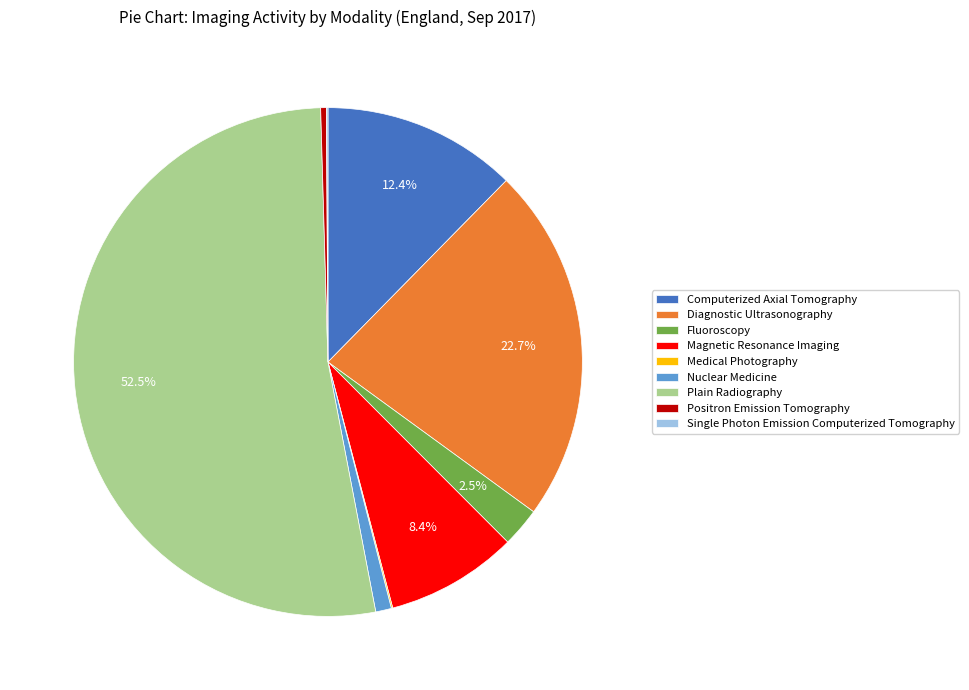

Which category has the biggest portion of the pie?

Plain Radiography